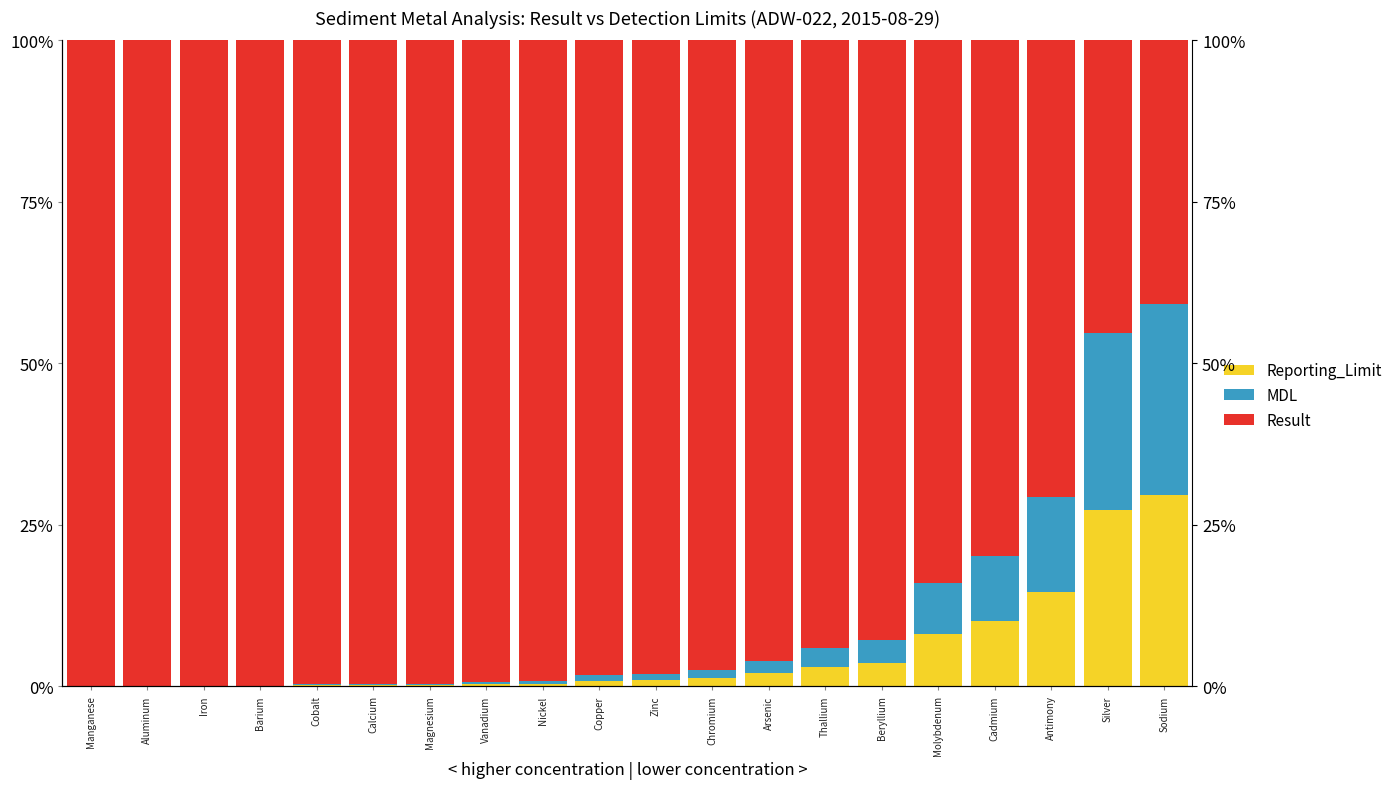

What is the value of the MDL bar at the 16th from the left?

8.0